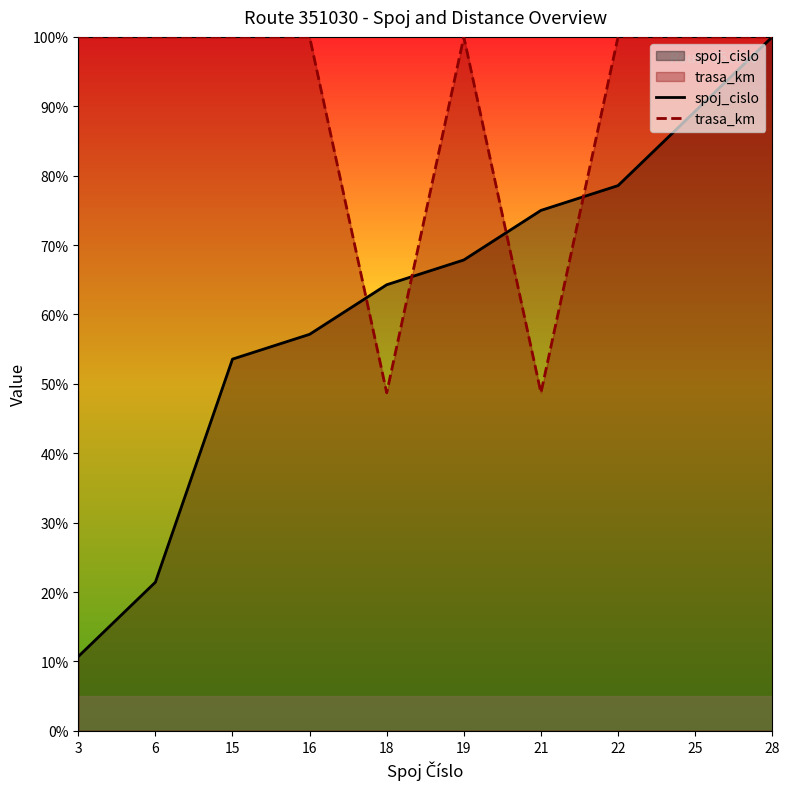

Which category has the lowest value in the spoj_cislo series?

3